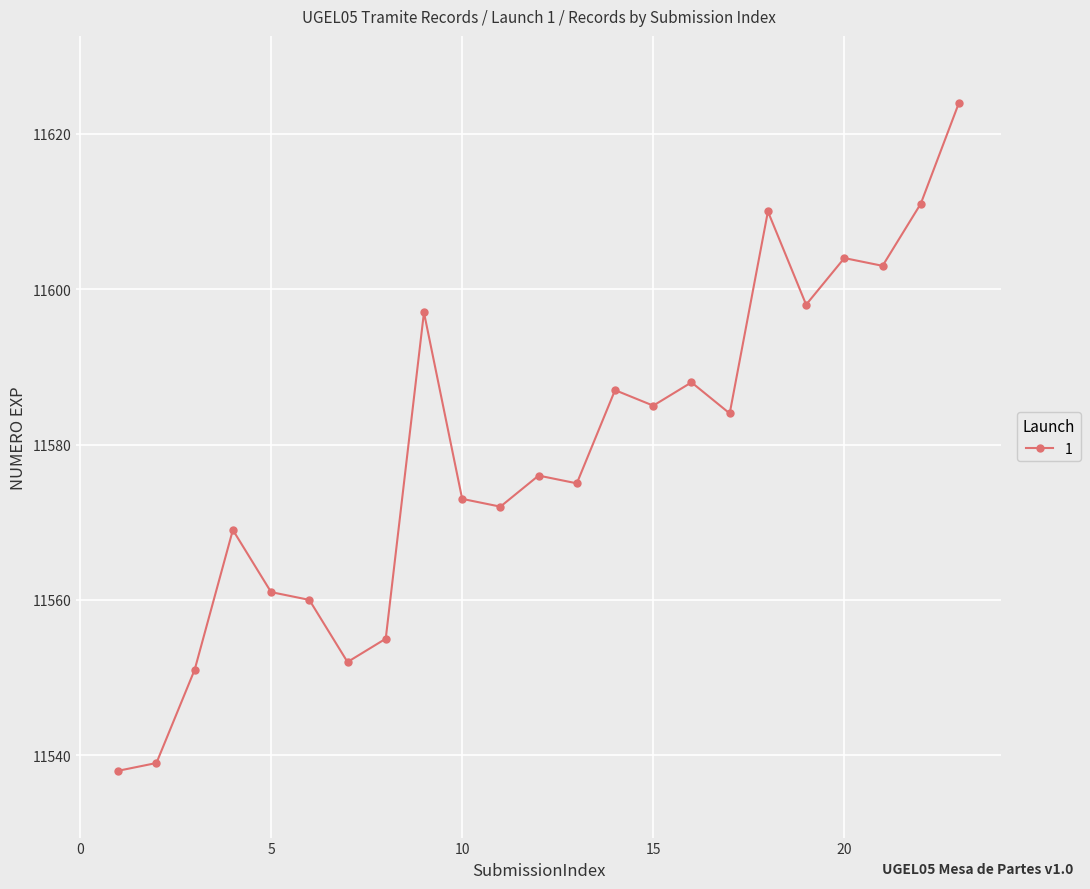

True or false: there are more than 0 points higher than both neighbors.

True